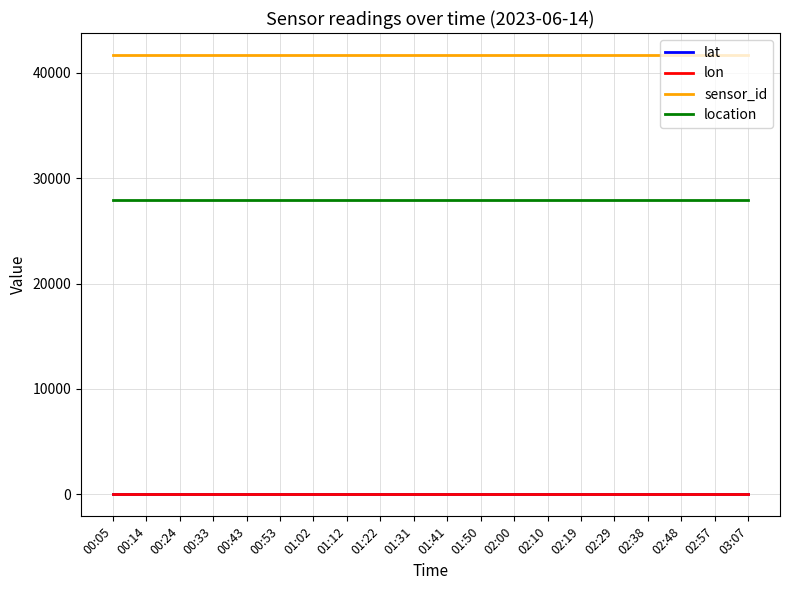

Reading right to left, extract all data points from this chart.

lat: 48.7	48.7	48.7	48.7	48.7	48.7	48.7	48.7	48.7	48.7	48.7	48.7	48.7	48.7	48.7	48.7	48.7	48.7	48.7	48.7
lon: 9.1	9.1	9.1	9.1	9.1	9.1	9.1	9.1	9.1	9.1	9.1	9.1	9.1	9.1	9.1	9.1	9.1	9.1	9.1	9.1
sensor_id: 41666.0	41666.0	41666.0	41666.0	41666.0	41666.0	41666.0	41666.0	41666.0	41666.0	41666.0	41666.0	41666.0	41666.0	41666.0	41666.0	41666.0	41666.0	41666.0	41666.0
location: 27920.0	27920.0	27920.0	27920.0	27920.0	27920.0	27920.0	27920.0	27920.0	27920.0	27920.0	27920.0	27920.0	27920.0	27920.0	27920.0	27920.0	27920.0	27920.0	27920.0